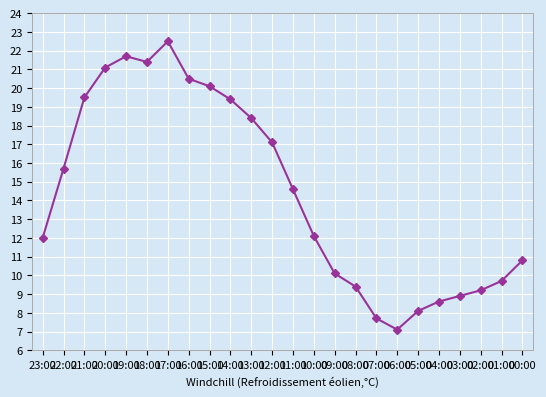

What is the maximum value shown in the chart?

22.5